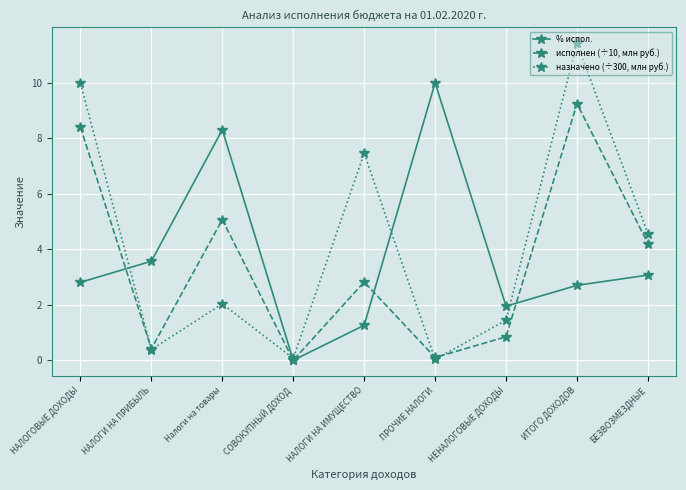

True or false: исполнен (÷10, млн руб.) has a value of 9.2 at ИТОГО ДОХОДОВ.

True